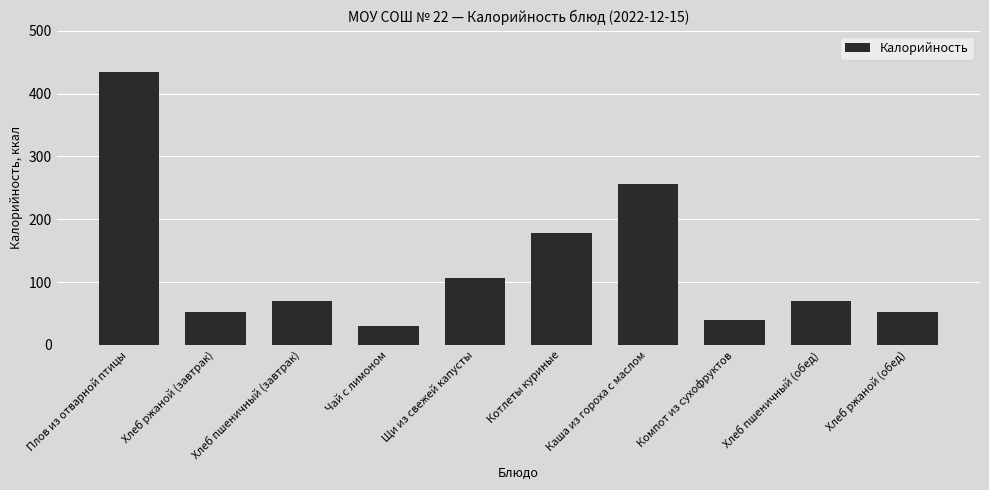

At which label is the value closest to 232?

Каша из гороха с маслом